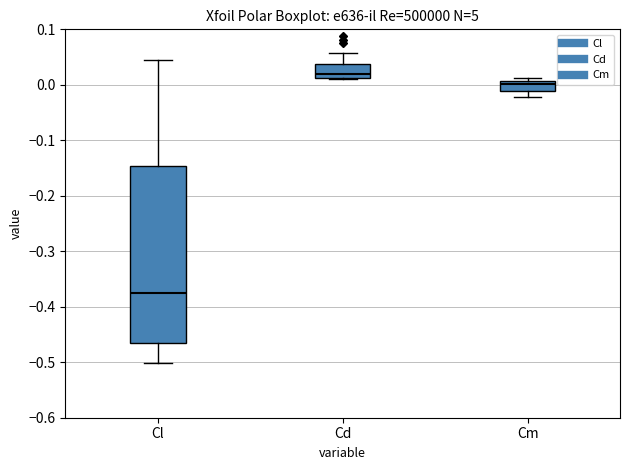

Comparing the boxes themselves (not the whiskers), which one is the tallest?

Cl